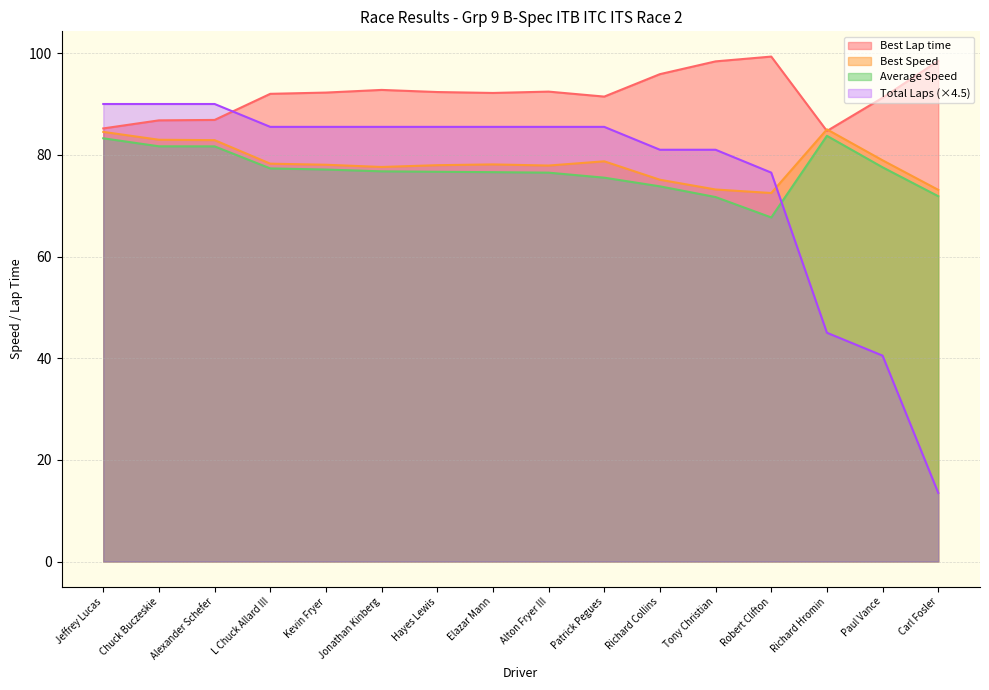

Between L Chuck Allard III and Elazar Mann, which series saw the biggest shift?

Average Speed